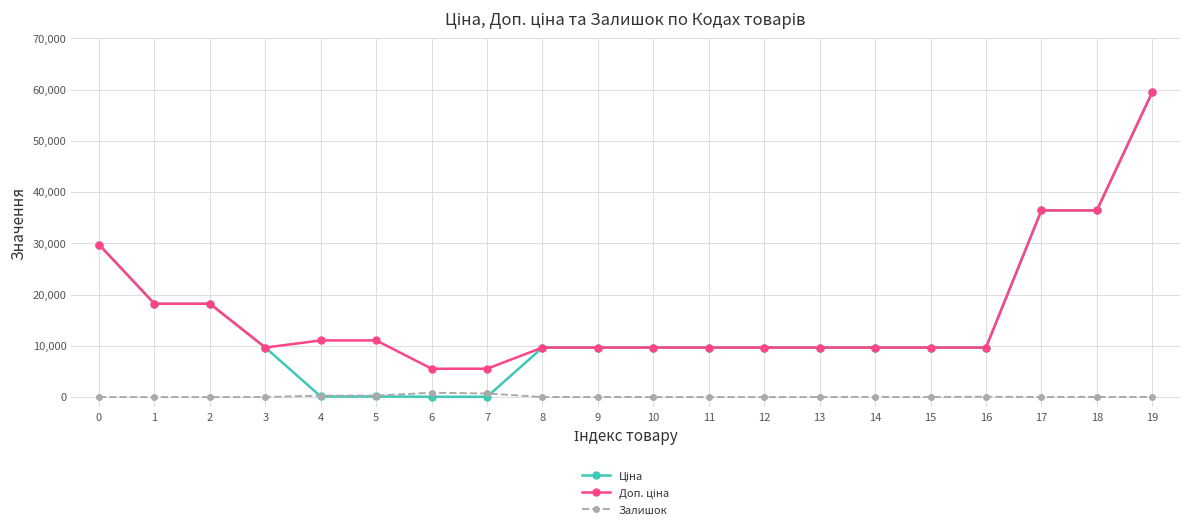

What is the difference between the highest and lowest values at 11?

9664.7